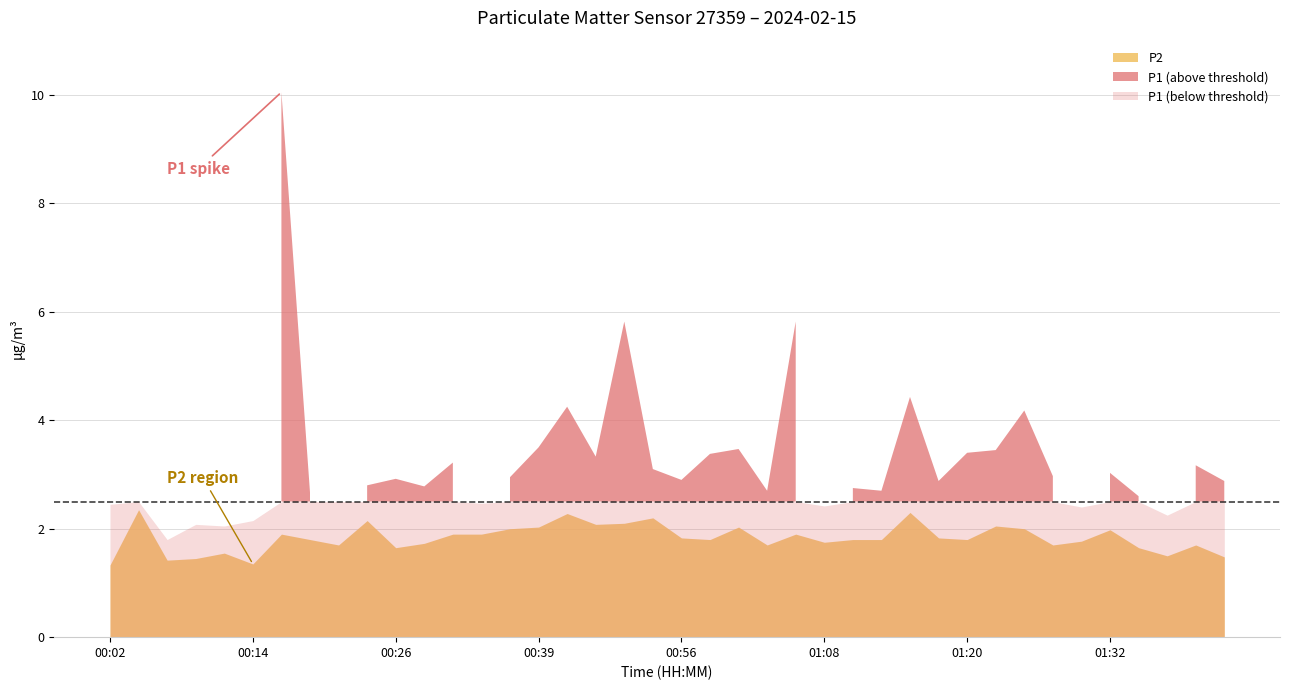

What value does the P2 series have at 00:41?

2.3